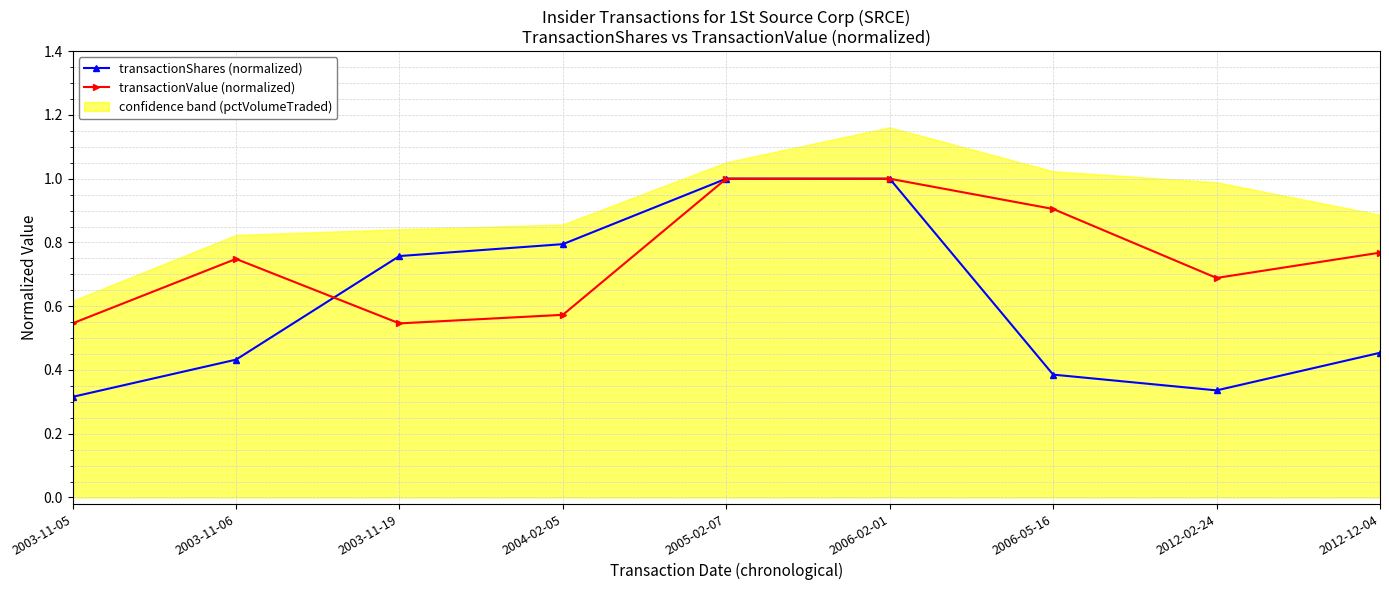

What is the difference between the maximum and minimum values in the transactionShares (normalized) series?

0.7